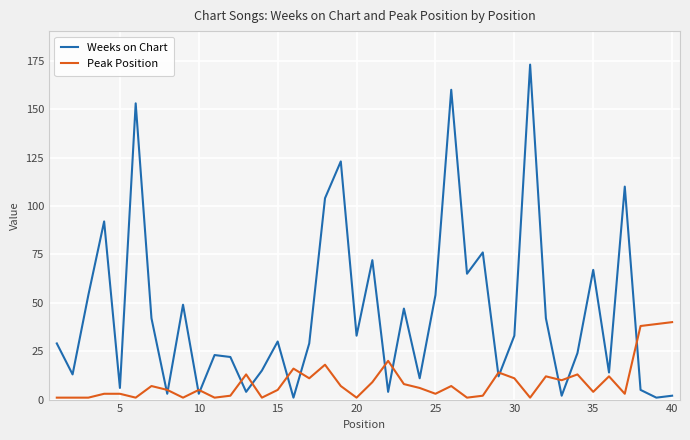

What are all the series names shown in the legend?

Weeks on Chart, Peak Position